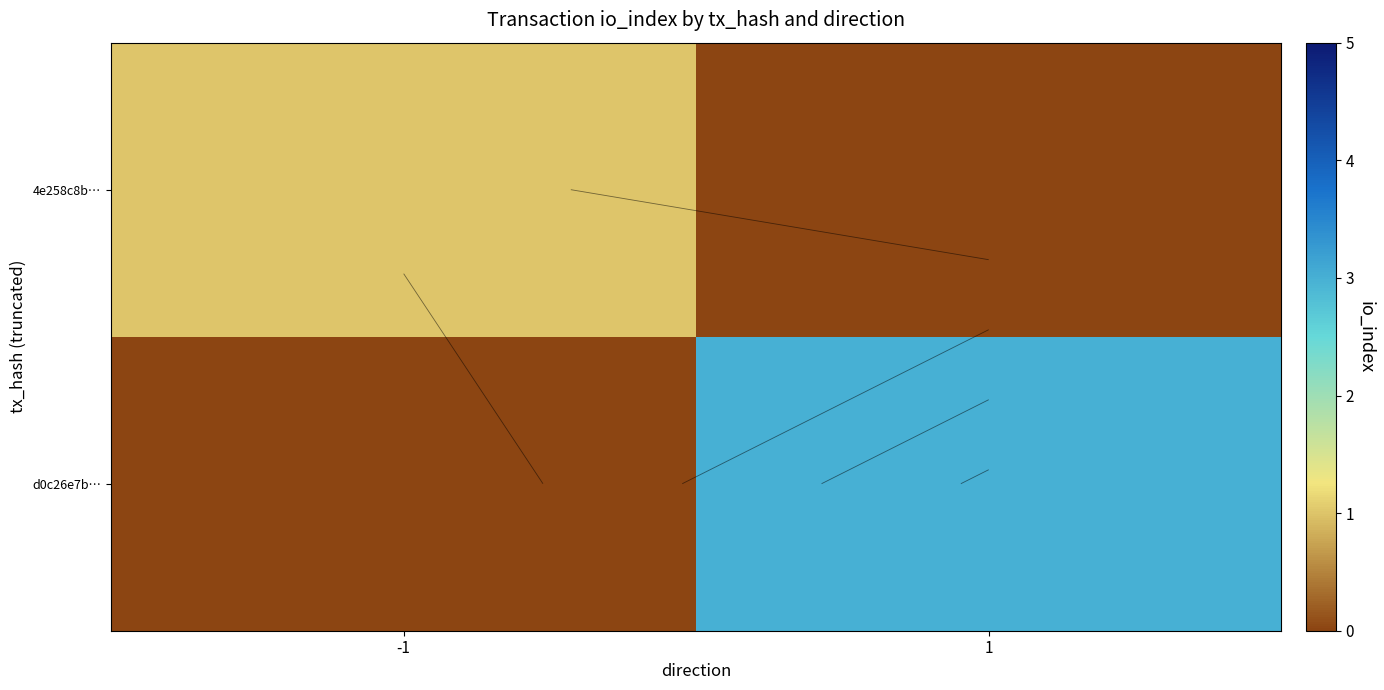

What is the sum of all d0c26e7b… values?

3